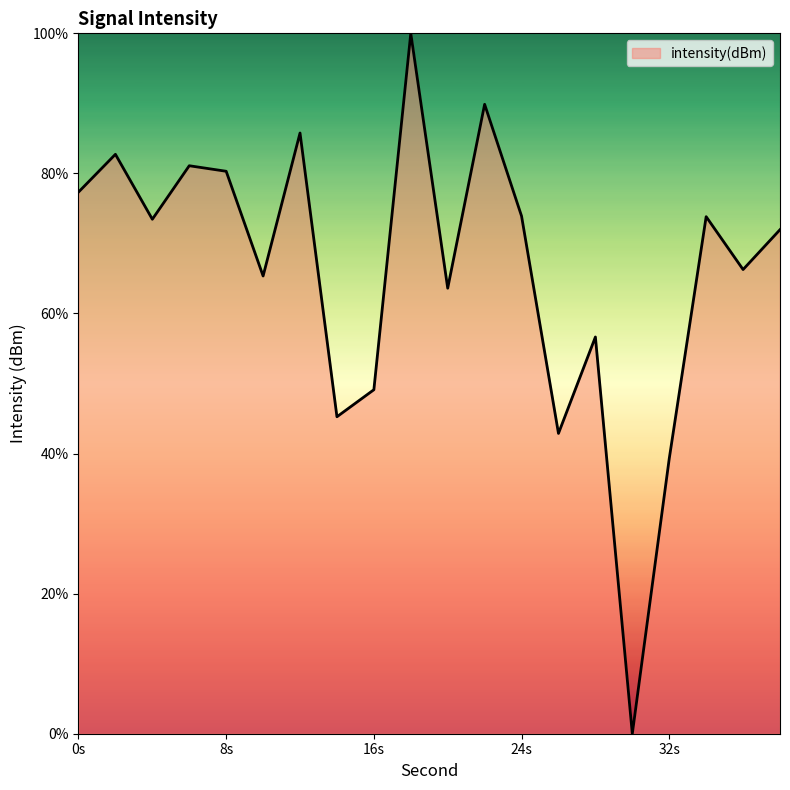

What is the greatest value displayed?

100.0